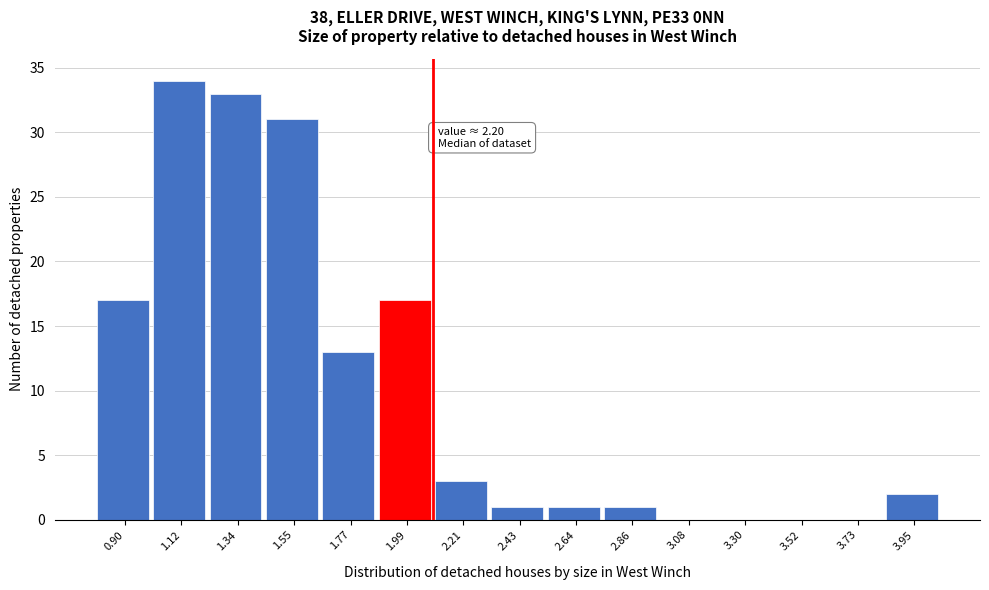

Reading left to right, list all the values displayed in this chart.

0.90=17	1.12=34	1.34=33	1.55=31	1.77=13	1.99=17	2.21=3	2.43=1	2.64=1	2.86=1	3.08=0	3.30=0	3.52=0	3.73=0	3.95=2